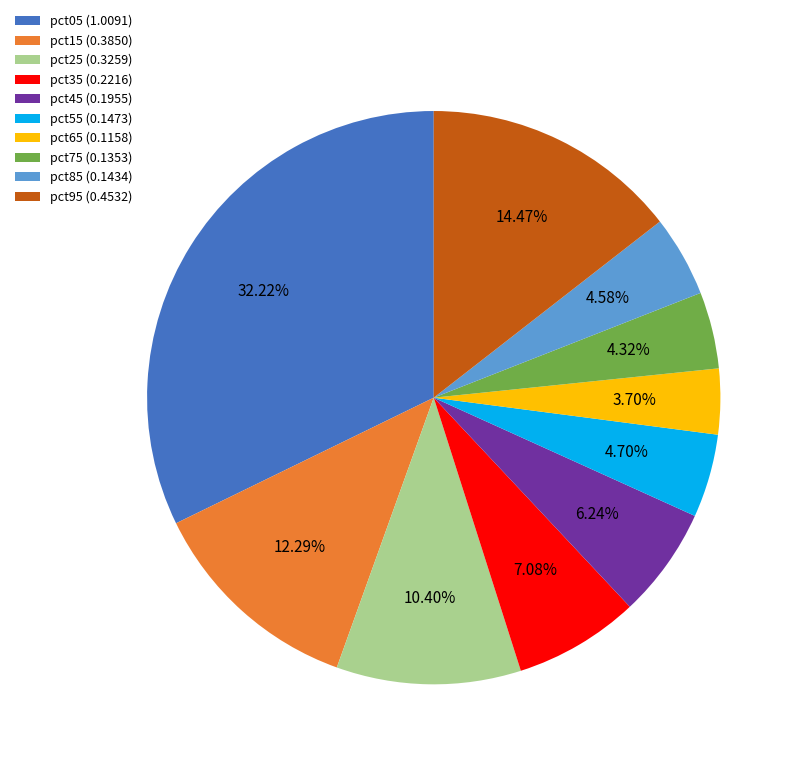

Is the sum of pct85 (0.1434) and pct05 (1.0091) greater than half?

No